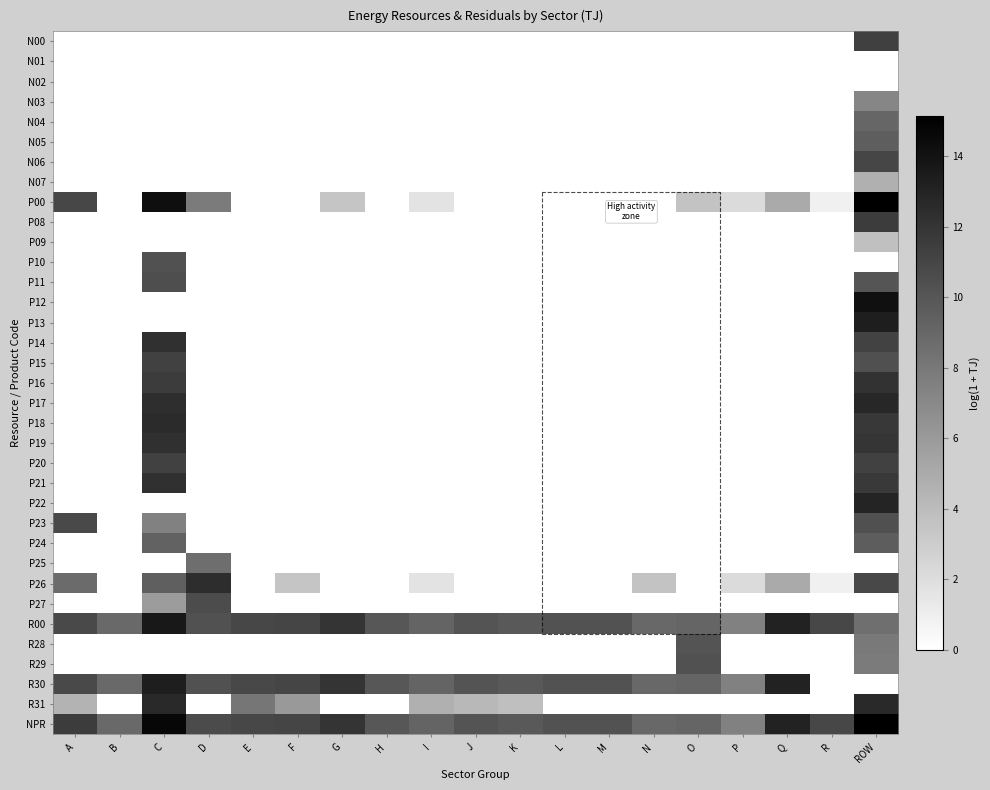

Is it true that N04 equals 0.0 at R?

True